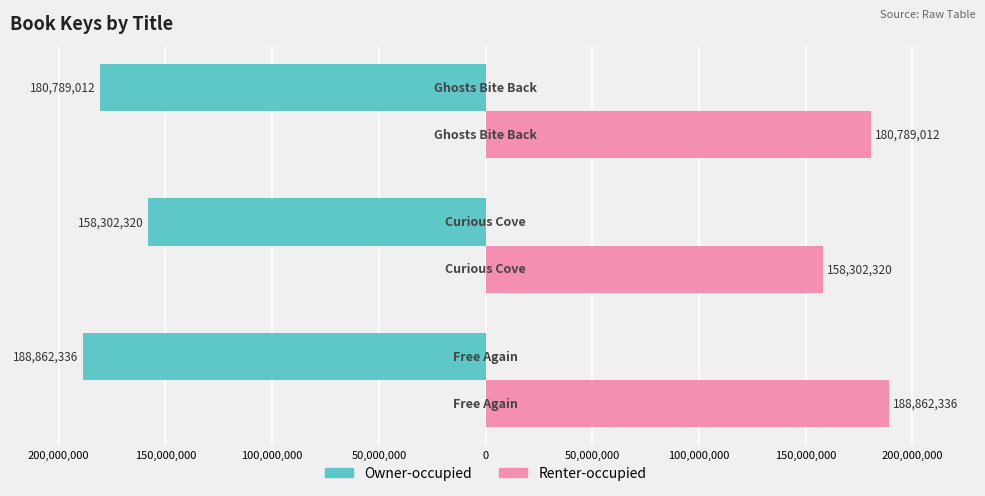

What are all the series names shown in the legend?

Owner-occupied, Renter-occupied